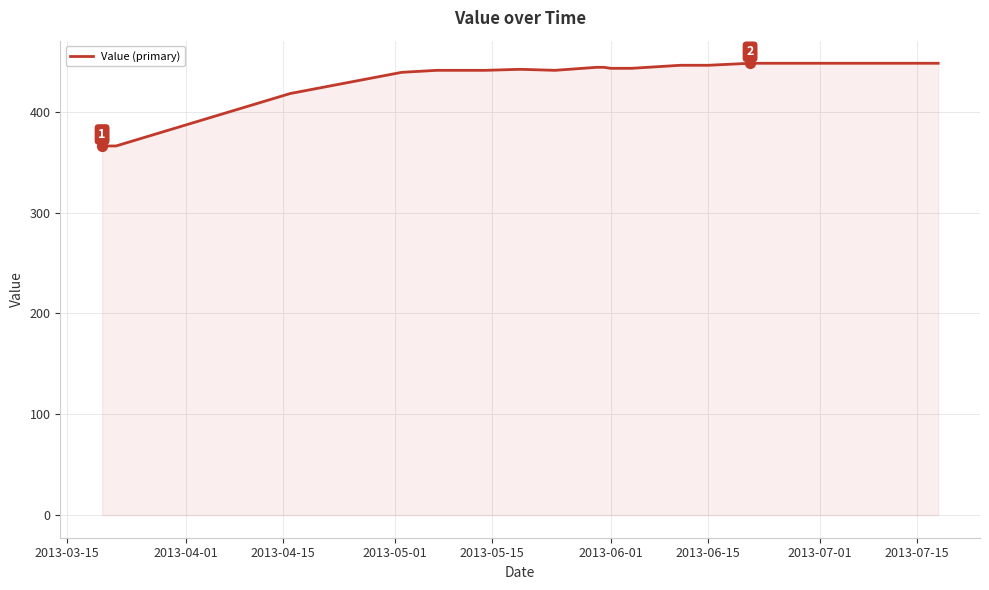

What is the smallest value displayed?

366